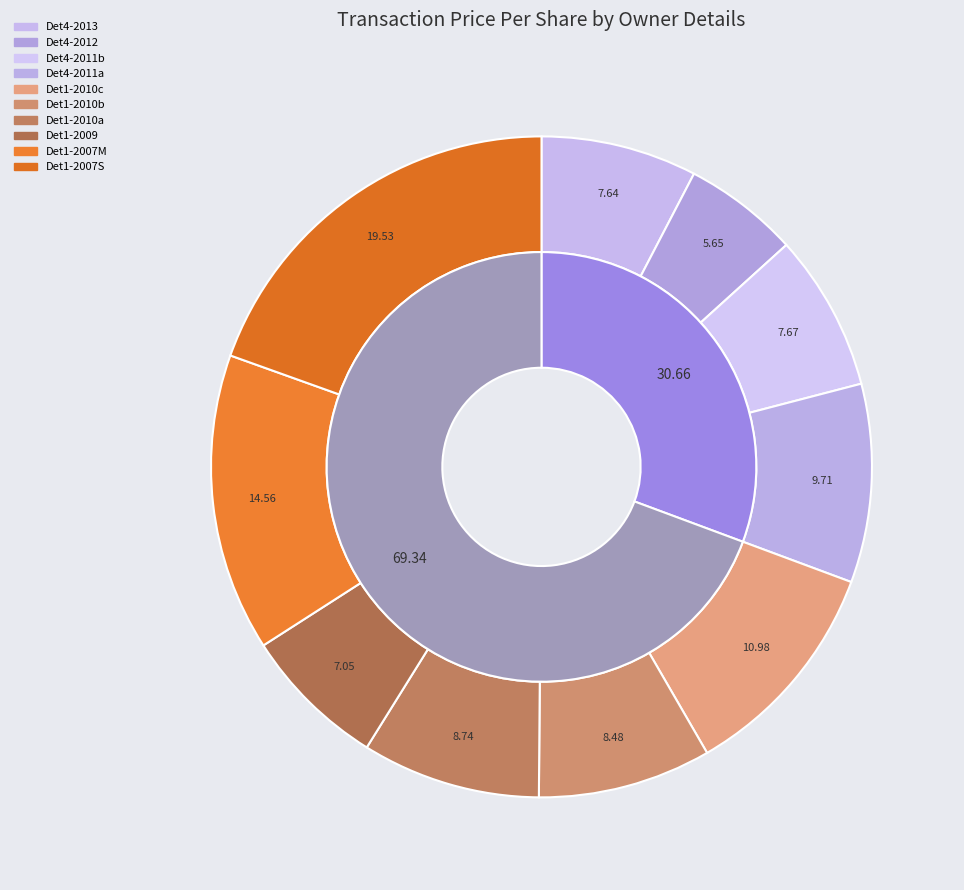

Approximately how many times larger is the value at rptOwnerDetailsId=1 (2010-03-23) compared to rptOwnerDetailsId=4 (2011-06-13)?

0.9